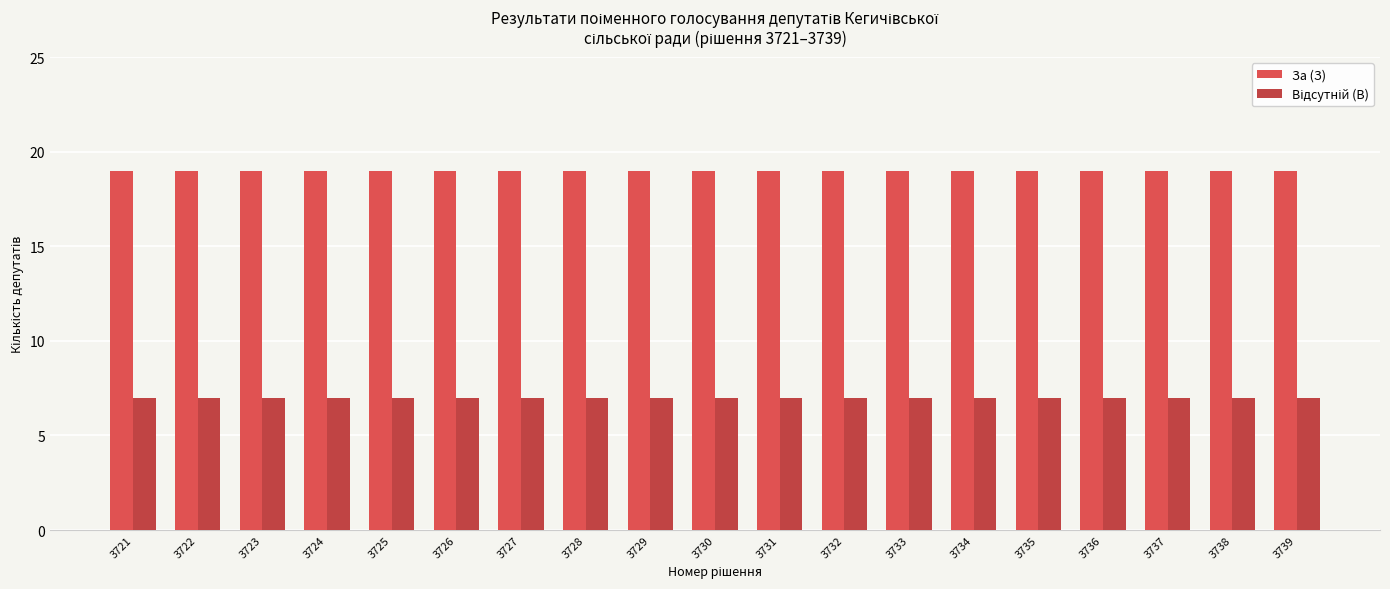

What is the approximate value of За (З) at 3735?

19